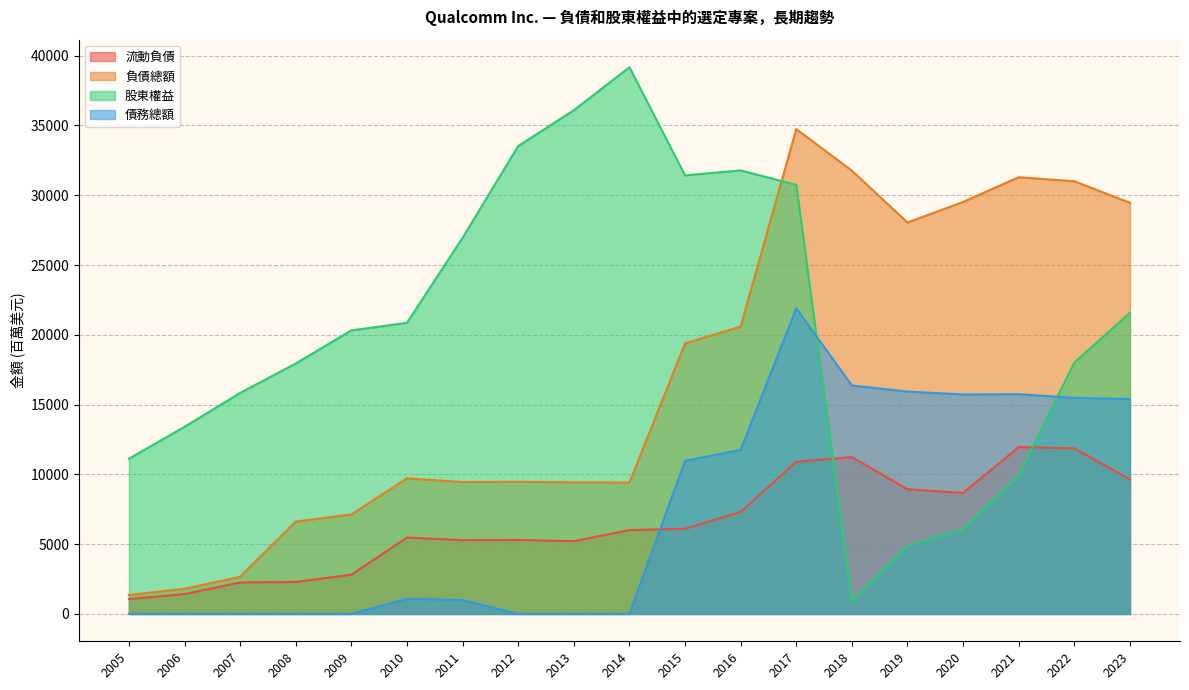

Reading left to right, what are all the values shown in this chart?

流動負債: 1070	1422	2258	2291	2813	5468	5289	5302	5213	6013	6100	7311	10907	11236	8935	8672	11951	11866	9628
負債總額: 1360	1802	2660	6619	7129	9714	9450	9467	9429	9408	19382	20591	34740	31758	28048	29517	31290	31001	29459
股東權益: 11119	13406	15835	17944	20316	20858	26951	33523	36088	39169	31421	31778	30746	928	4909	6077	9950	18013	21581
債務總額: 0	0	0	0	0	1086	994	0	0	0	10969	11757	21893	16370	15933	15726	15745	15482	15398